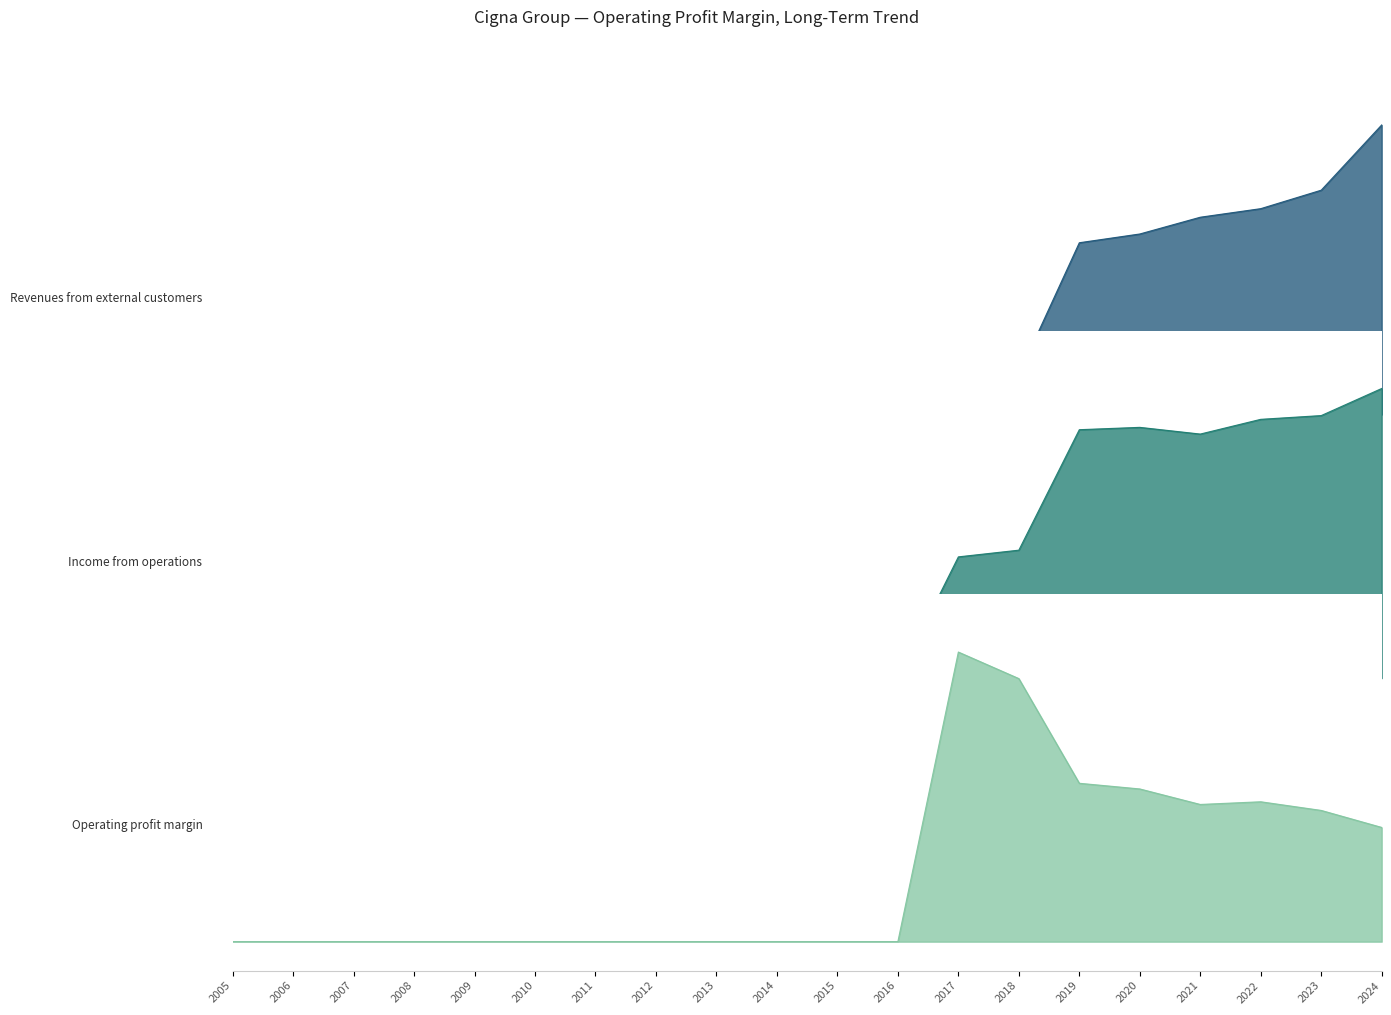

Is the value of Revenues from external customers at 2024 greater than the value of Income from operations at 2006?

Yes